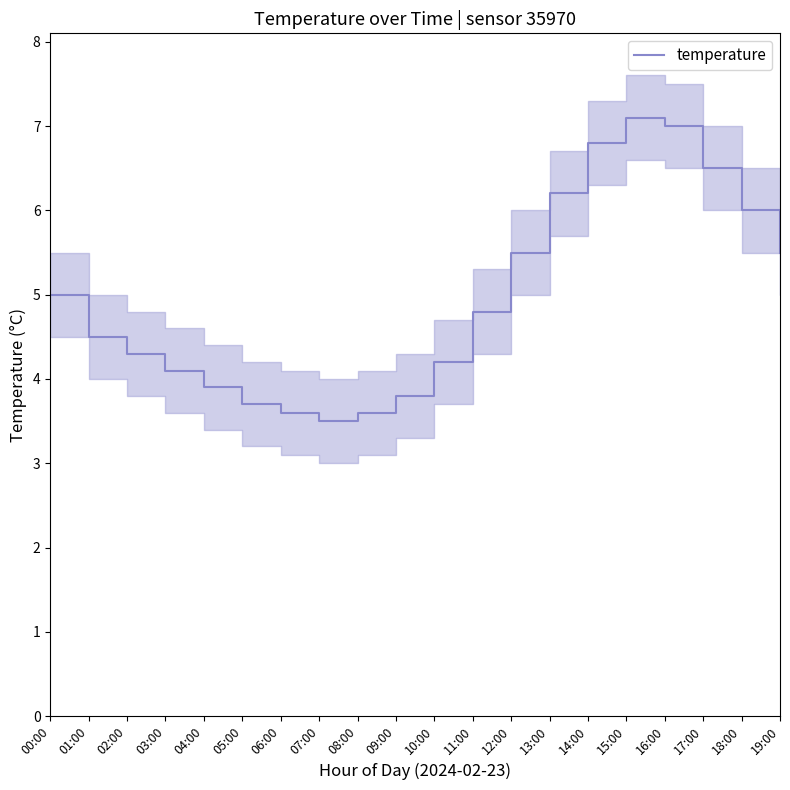

At which category does the chart reach its peak across all series?

15:00